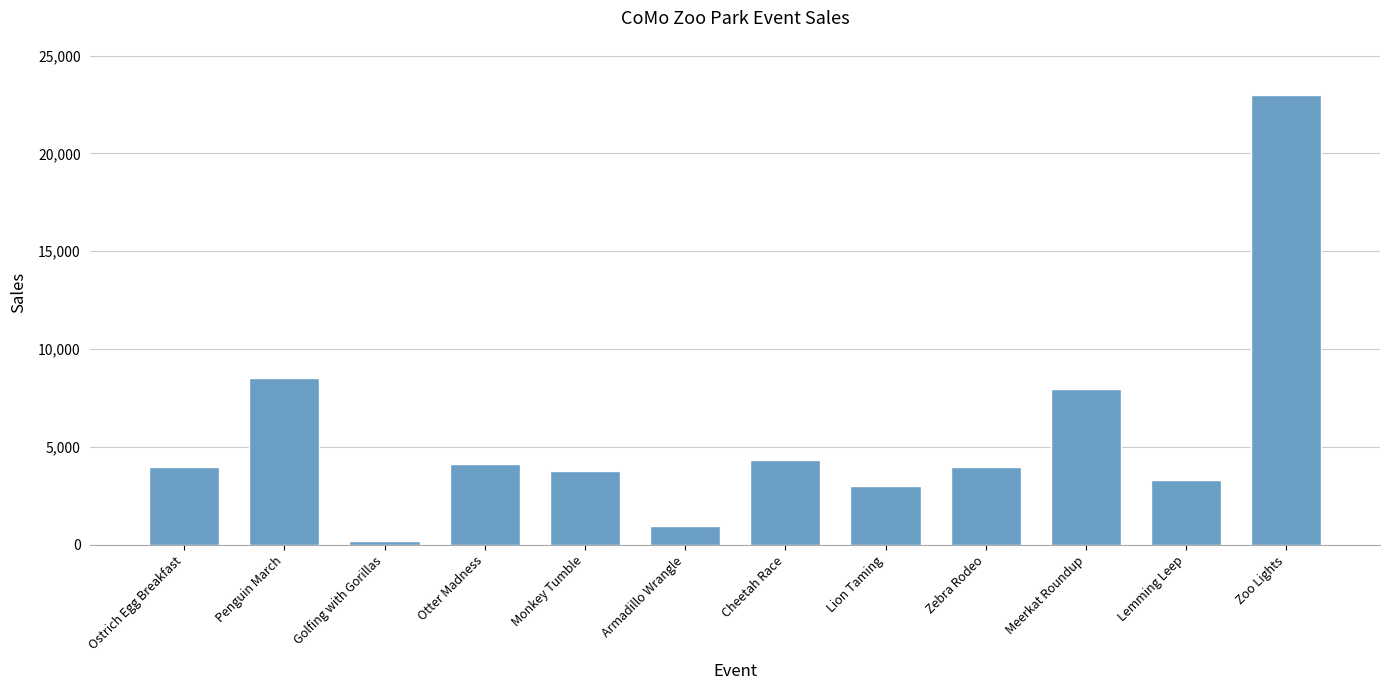

What is the greatest value displayed?

23000